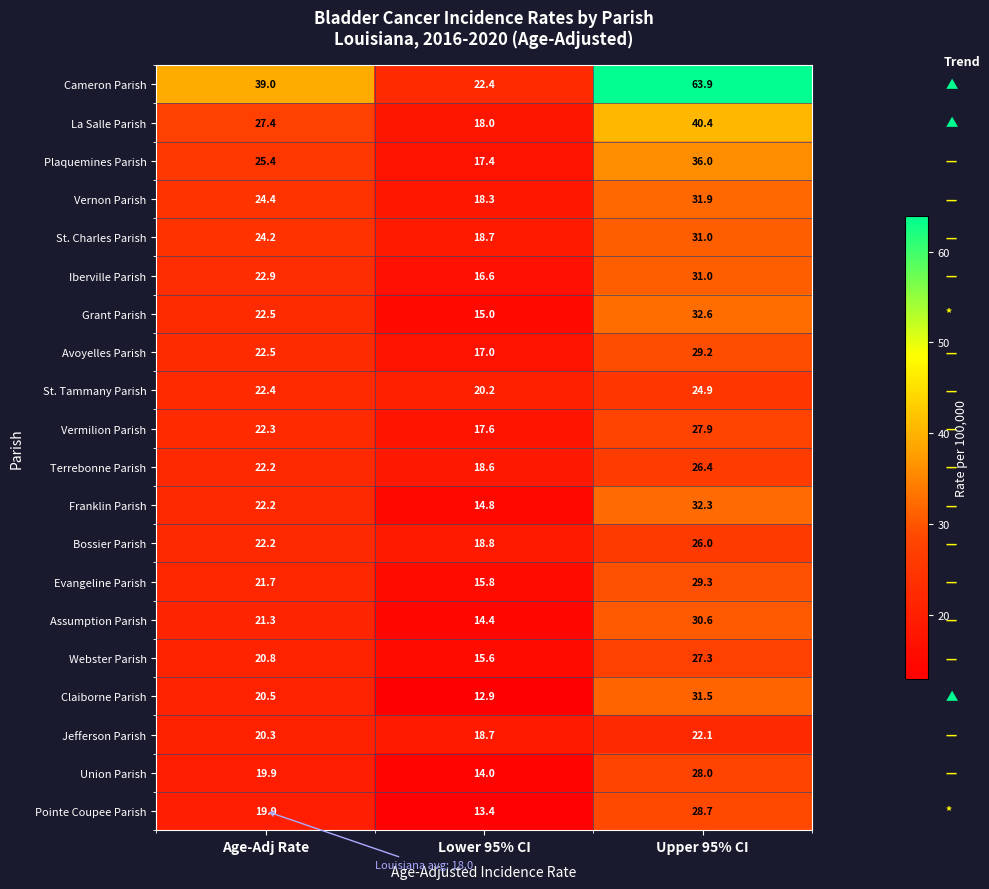

What is the smallest value displayed?

12.9